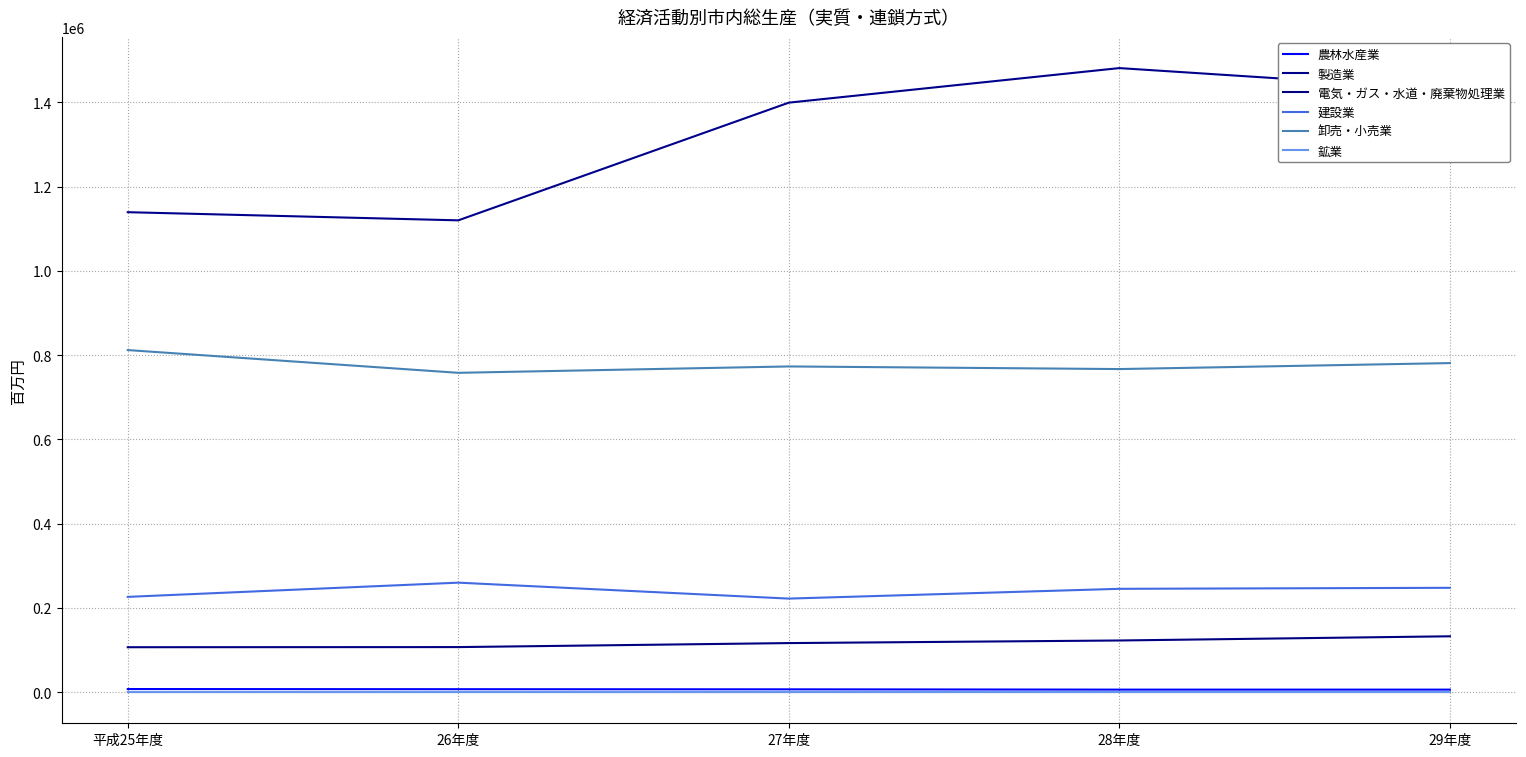

At which category does the chart reach its peak across all series?

28年度